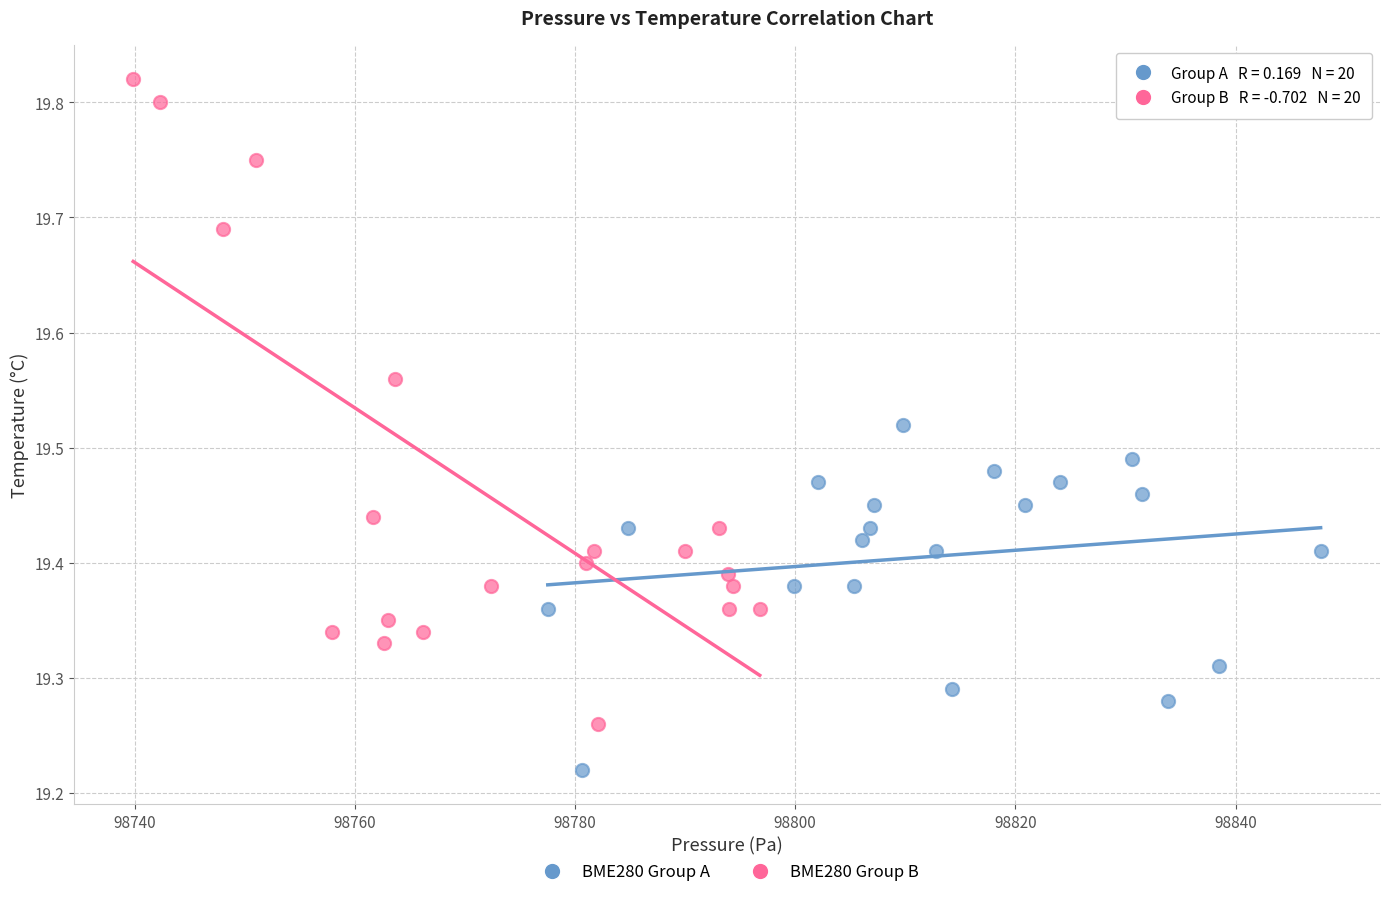

Which series has the largest Y range (max minus min)?

BME280 Group B